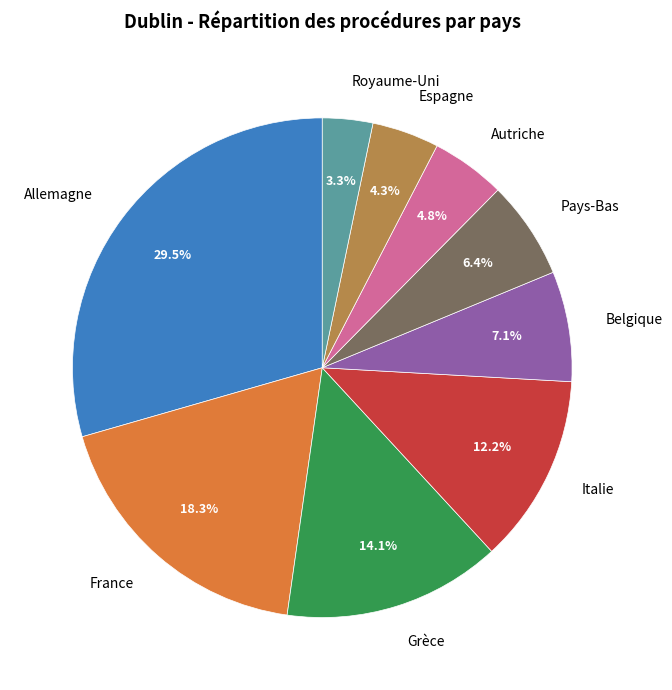

Between Allemagne and France, which is larger?

Allemagne